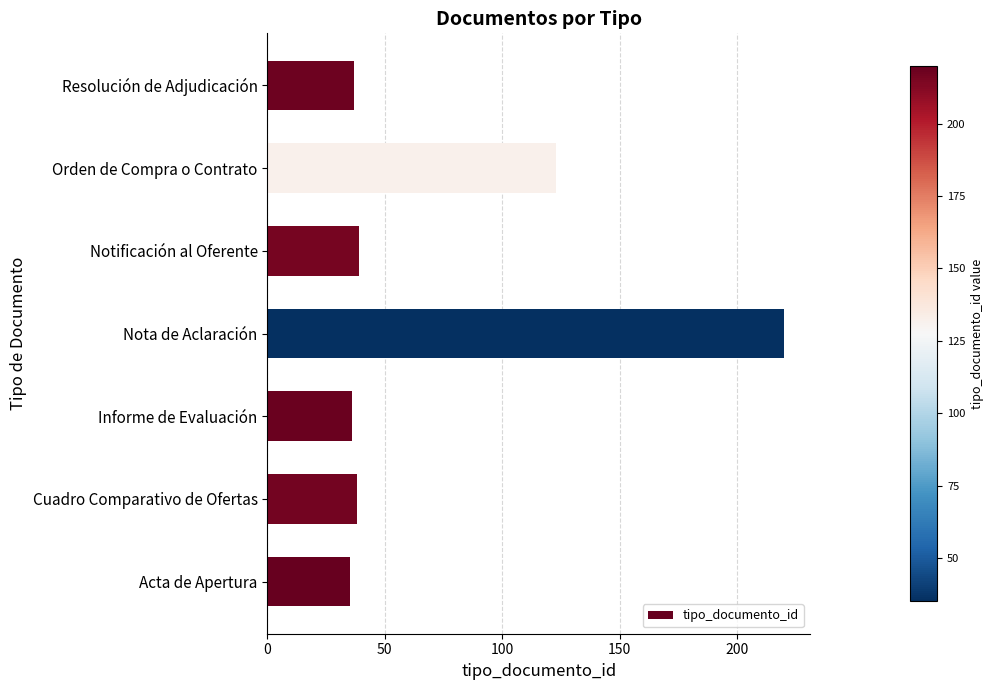

Reading bottom to top, what are all the values shown in this chart?

Acta de Apertura=35	Cuadro Comparativo de Ofertas=38	Informe de Evaluación=36	Nota de Aclaración=220	Notificación al Oferente=39	Orden de Compra o Contrato=123	Resolución de Adjudicación=37